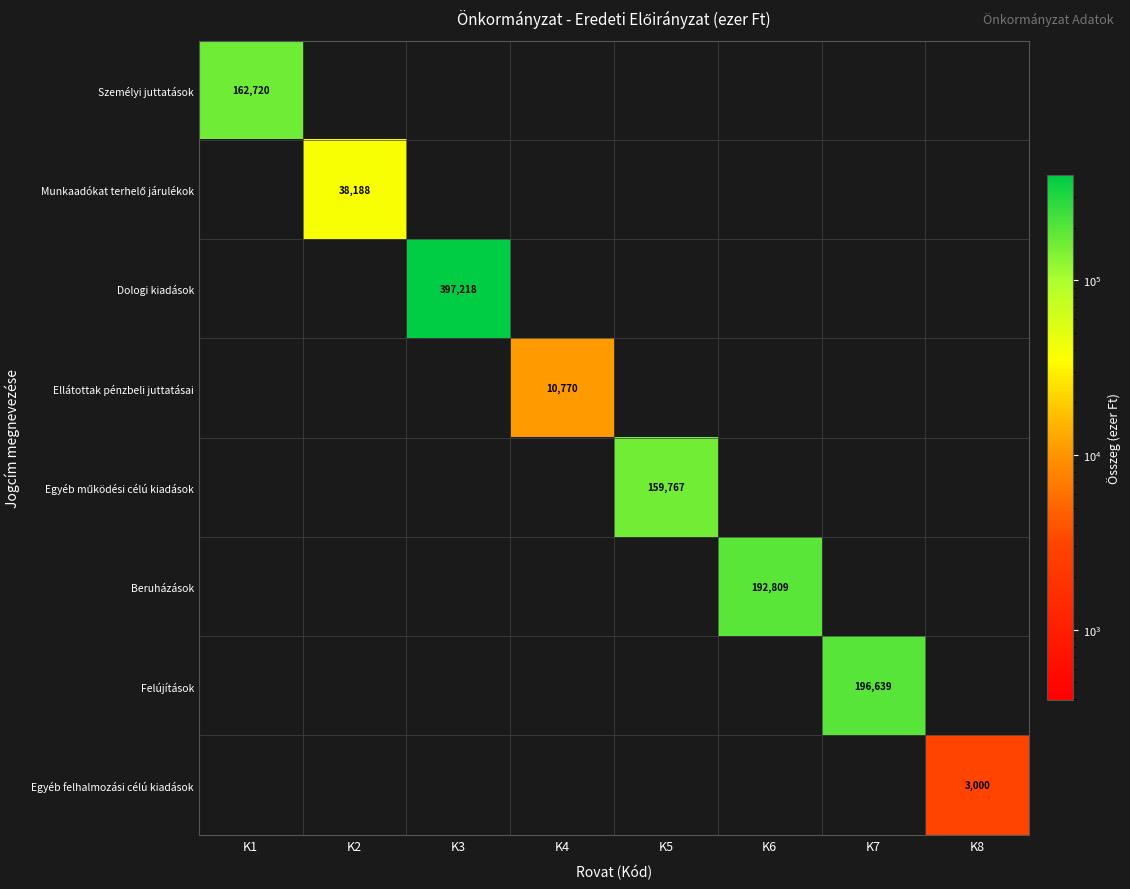

True or false: Egyéb felhalmozási célú kiadások has a value of 5177 at K8.

False